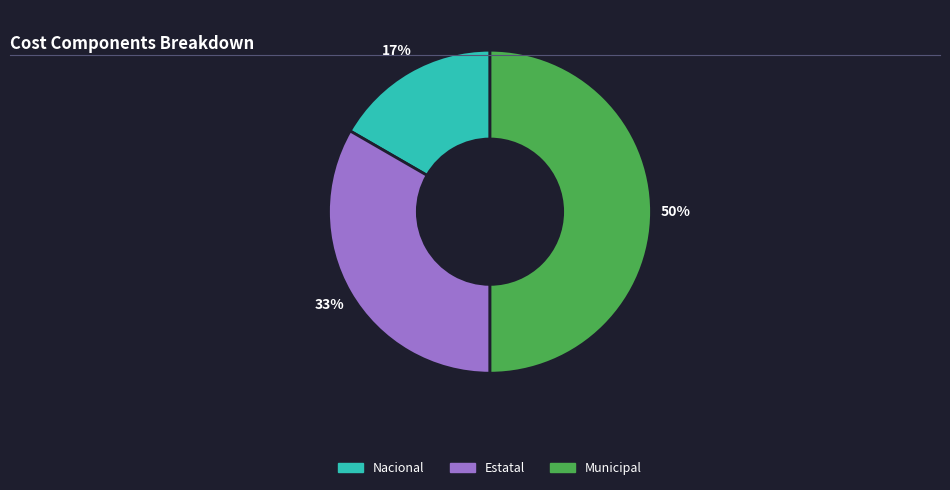

To the nearest percent, what is the difference between the largest and smallest slice percentages?

33%